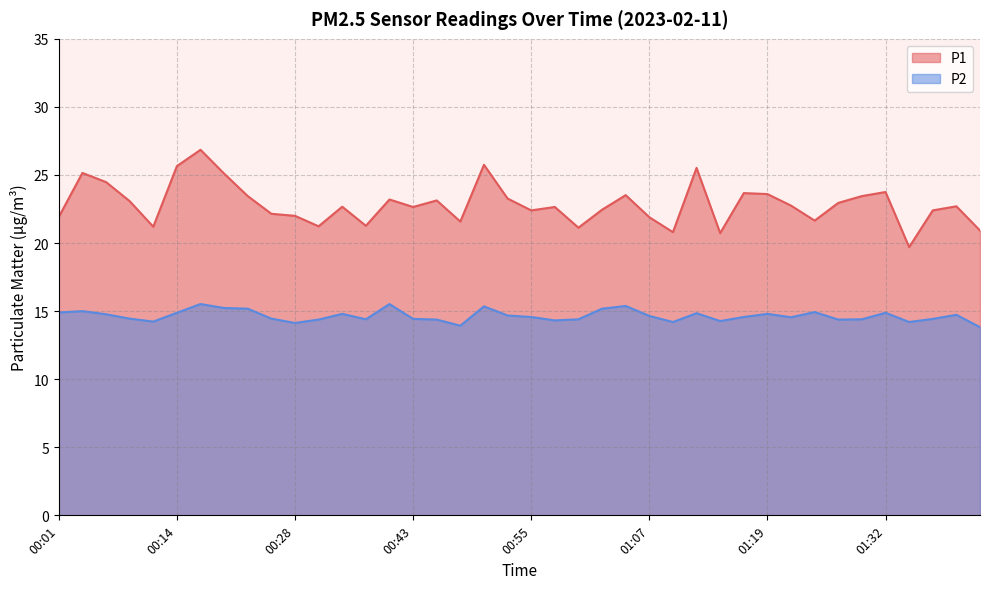

Is it true that P2 equals 8.7 at 00:33?

False